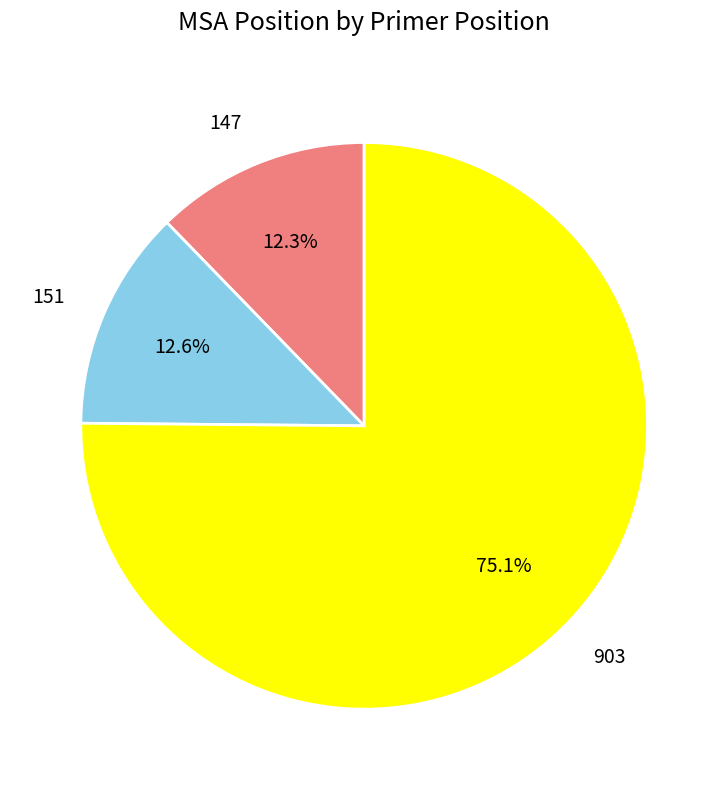

How many segments does this pie chart have?

3